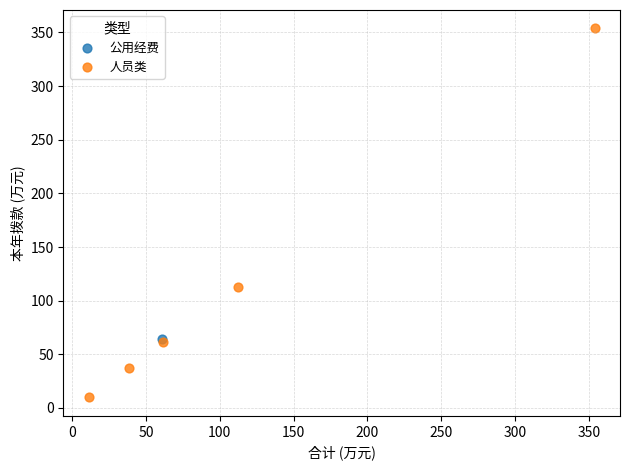

What are all the series names shown in the legend?

人员类, 公用经费